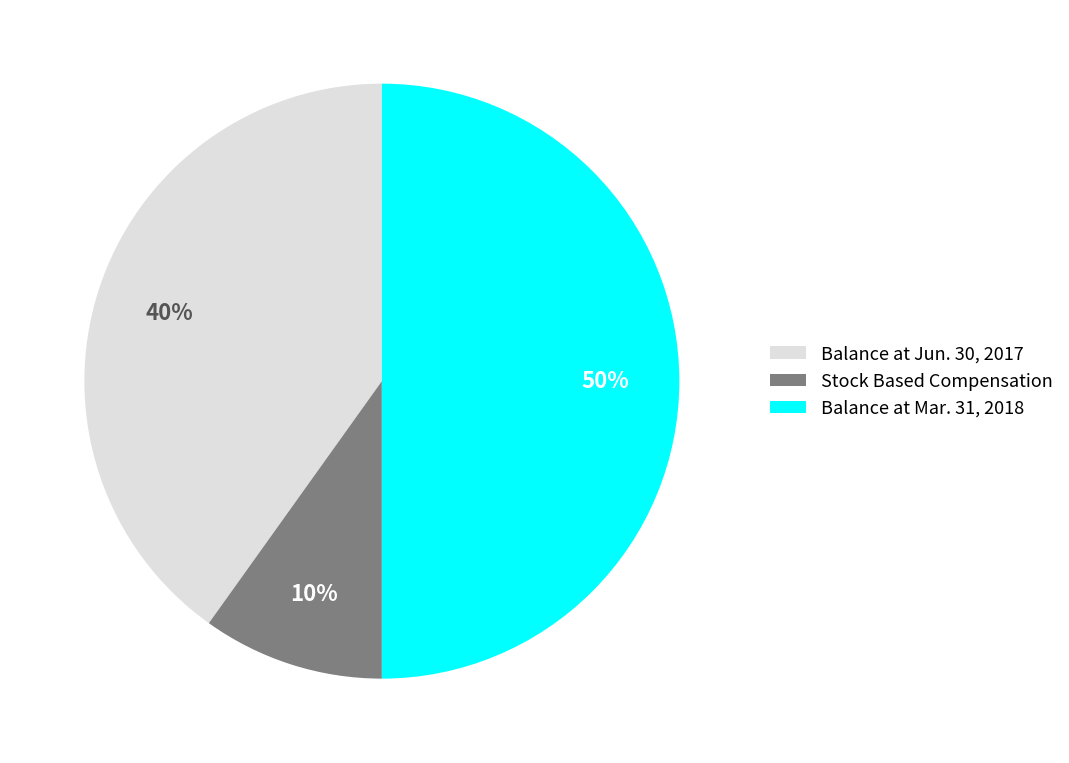

Combined, do Balance at Mar. 31, 2018 and Stock Based Compensation account for over 50%?

Yes